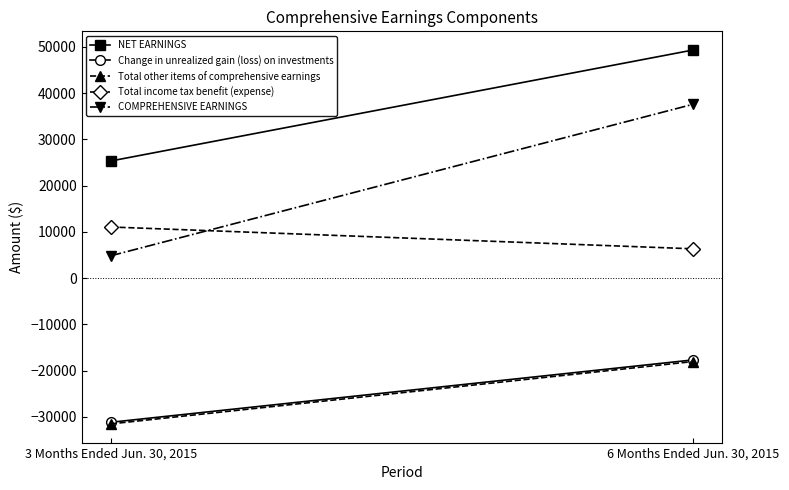

Is it true that Total income tax benefit (expense) equals 9275 at 6 Months Ended Jun. 30, 2015?

False